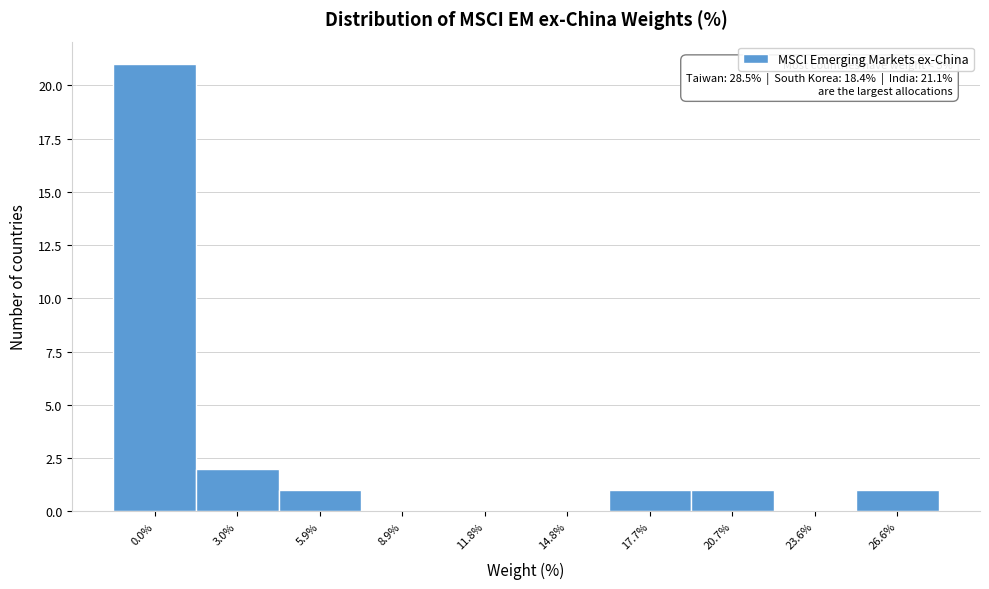

Reading right to left, what are all the values shown in this chart?

26.6%=1	23.6%=0	20.7%=1	17.7%=1	14.8%=0	11.8%=0	8.9%=0	5.9%=1	3.0%=2	0.0%=21